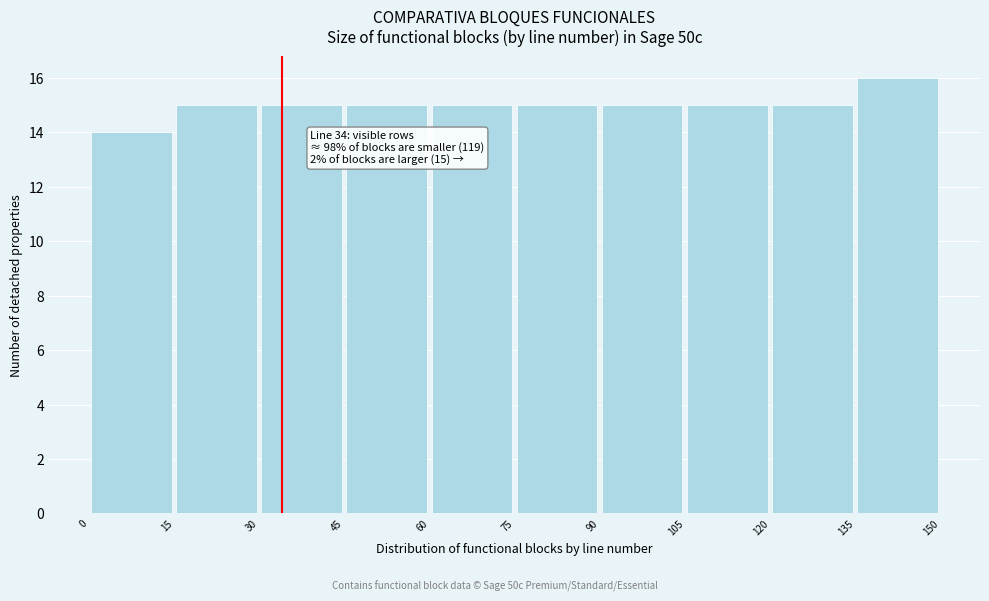

Which range on the x-axis has the tallest bar?

135 to 150